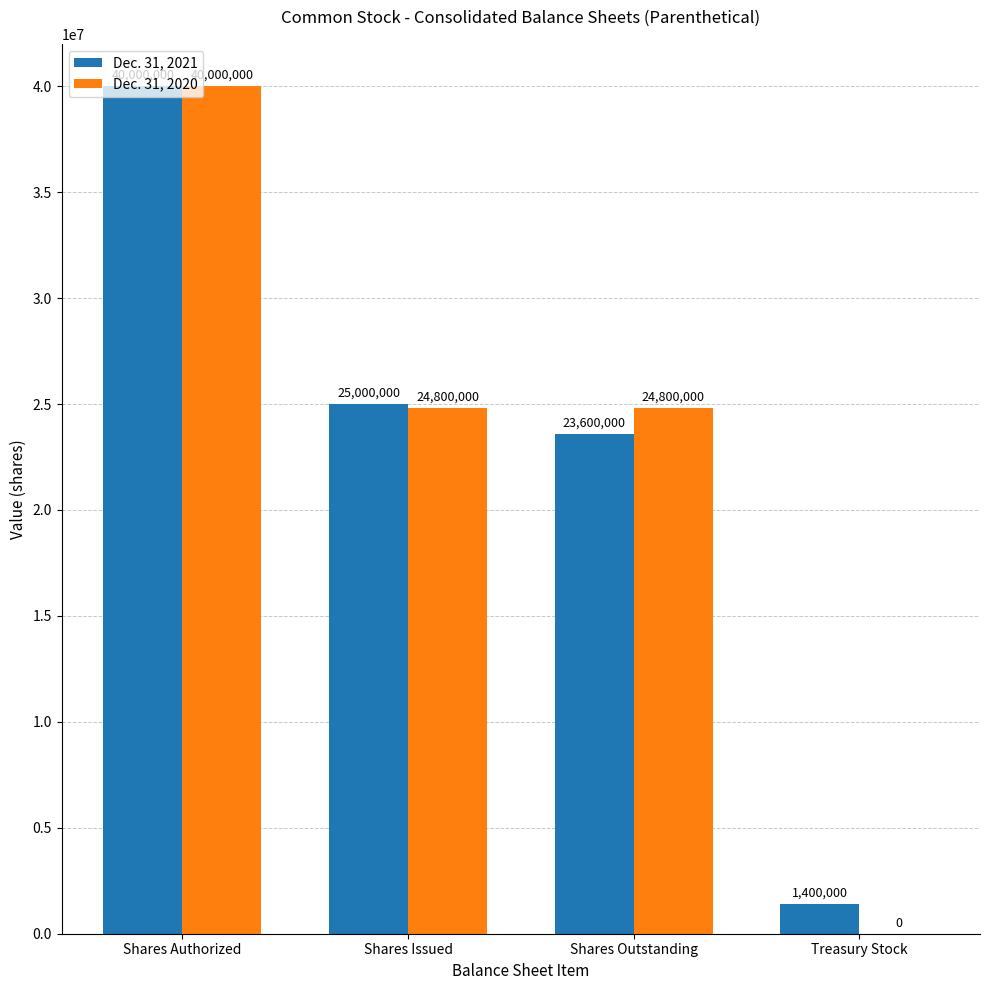

The value of Dec. 31, 2020 at Shares Authorized is 65509615. True or false?

False